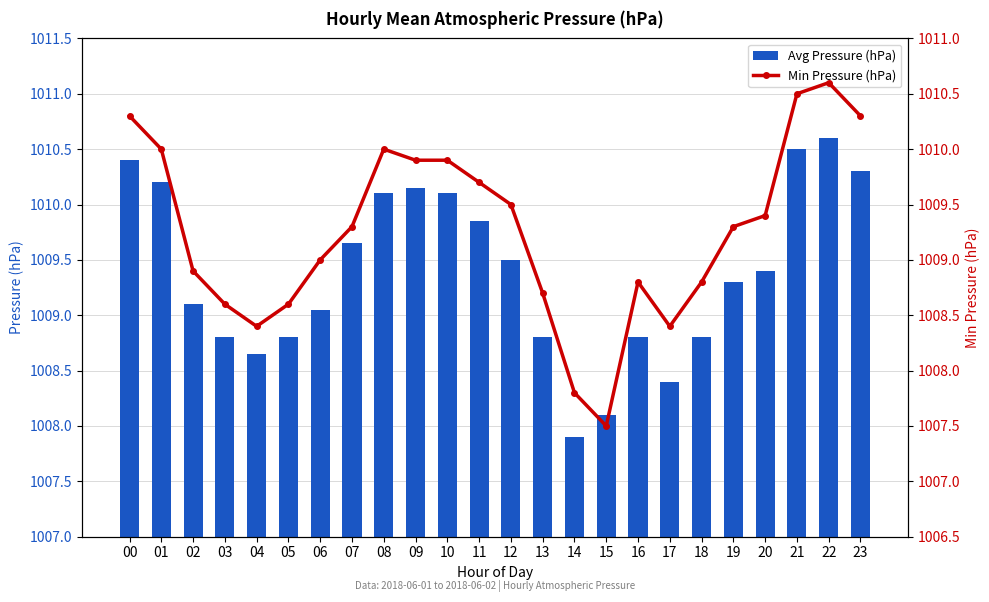

What is the value of the Min Pressure (hPa) bar at the 4th from the left?

1008.6